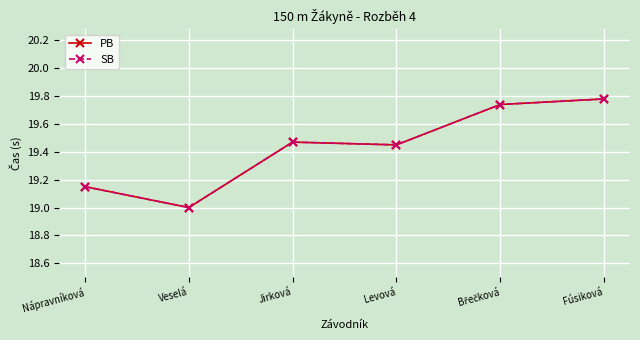

What value does the SB series have at Jirková?

19.5